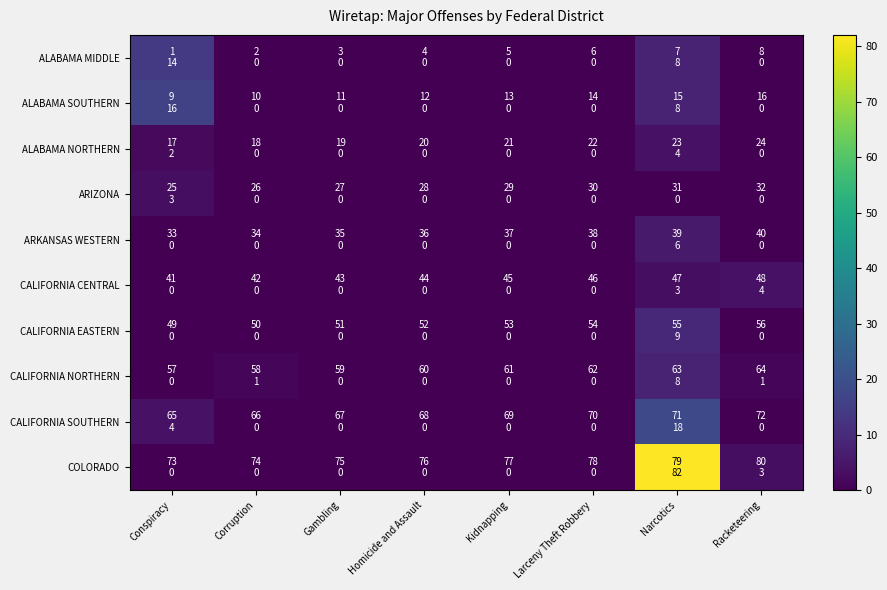

Reading left to right, transcribe all the data shown in this chart.

ALABAMA MIDDLE: Conspiracy=14	Corruption=0	Gambling=0	Homicide and Assault=0	Kidnapping=0	Larceny Theft Robbery=0	Narcotics=8	Racketeering=0
ALABAMA SOUTHERN: Conspiracy=16	Corruption=0	Gambling=0	Homicide and Assault=0	Kidnapping=0	Larceny Theft Robbery=0	Narcotics=8	Racketeering=0
ALABAMA NORTHERN: Conspiracy=2	Corruption=0	Gambling=0	Homicide and Assault=0	Kidnapping=0	Larceny Theft Robbery=0	Narcotics=4	Racketeering=0
ARIZONA: Conspiracy=3	Corruption=0	Gambling=0	Homicide and Assault=0	Kidnapping=0	Larceny Theft Robbery=0	Narcotics=0	Racketeering=0
ARKANSAS WESTERN: Conspiracy=0	Corruption=0	Gambling=0	Homicide and Assault=0	Kidnapping=0	Larceny Theft Robbery=0	Narcotics=6	Racketeering=0
CALIFORNIA CENTRAL: Conspiracy=0	Corruption=0	Gambling=0	Homicide and Assault=0	Kidnapping=0	Larceny Theft Robbery=0	Narcotics=3	Racketeering=4
CALIFORNIA EASTERN: Conspiracy=0	Corruption=0	Gambling=0	Homicide and Assault=0	Kidnapping=0	Larceny Theft Robbery=0	Narcotics=9	Racketeering=0
CALIFORNIA NORTHERN: Conspiracy=0	Corruption=1	Gambling=0	Homicide and Assault=0	Kidnapping=0	Larceny Theft Robbery=0	Narcotics=8	Racketeering=1
CALIFORNIA SOUTHERN: Conspiracy=4	Corruption=0	Gambling=0	Homicide and Assault=0	Kidnapping=0	Larceny Theft Robbery=0	Narcotics=18	Racketeering=0
COLORADO: Conspiracy=0	Corruption=0	Gambling=0	Homicide and Assault=0	Kidnapping=0	Larceny Theft Robbery=0	Narcotics=82	Racketeering=3